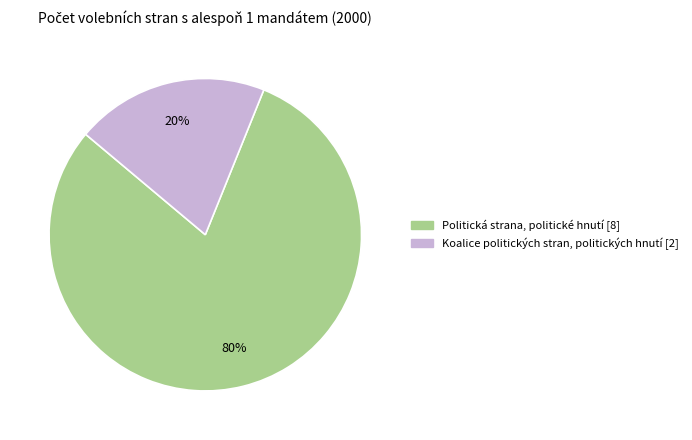

How many segments does this pie chart have?

2